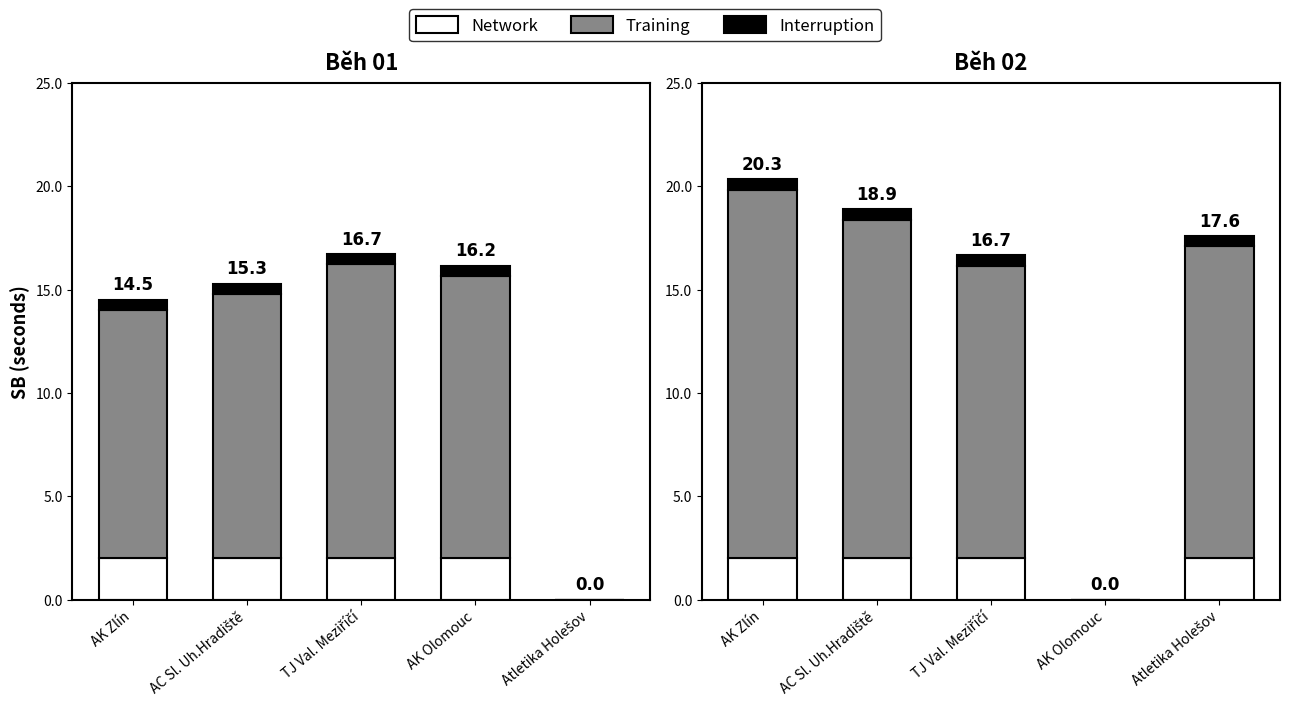

What position from the right is AK Zlín?

5